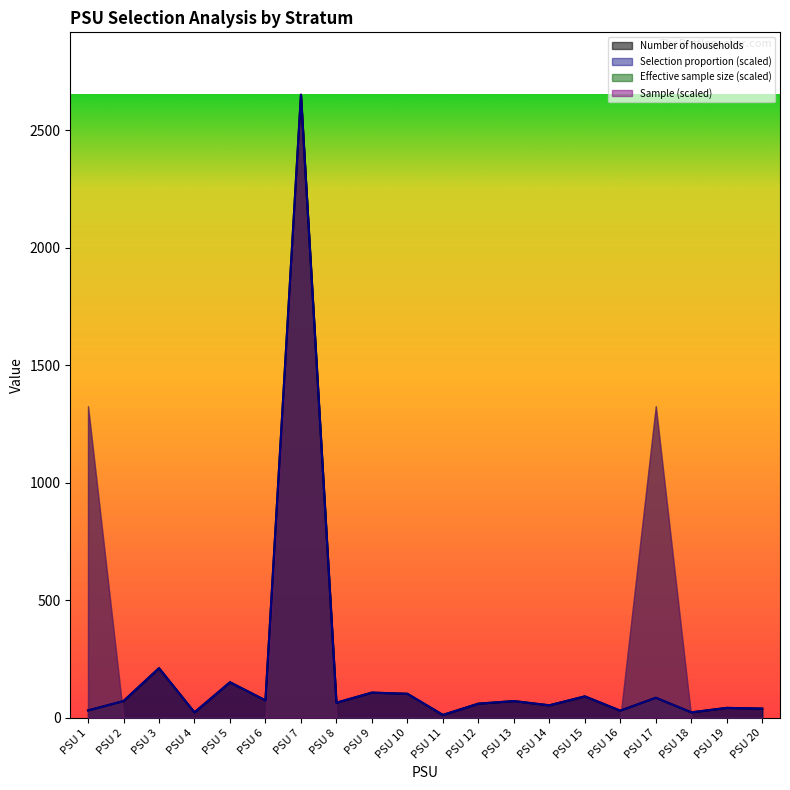

At which label is Selection proportion closest to 1331?

PSU 3